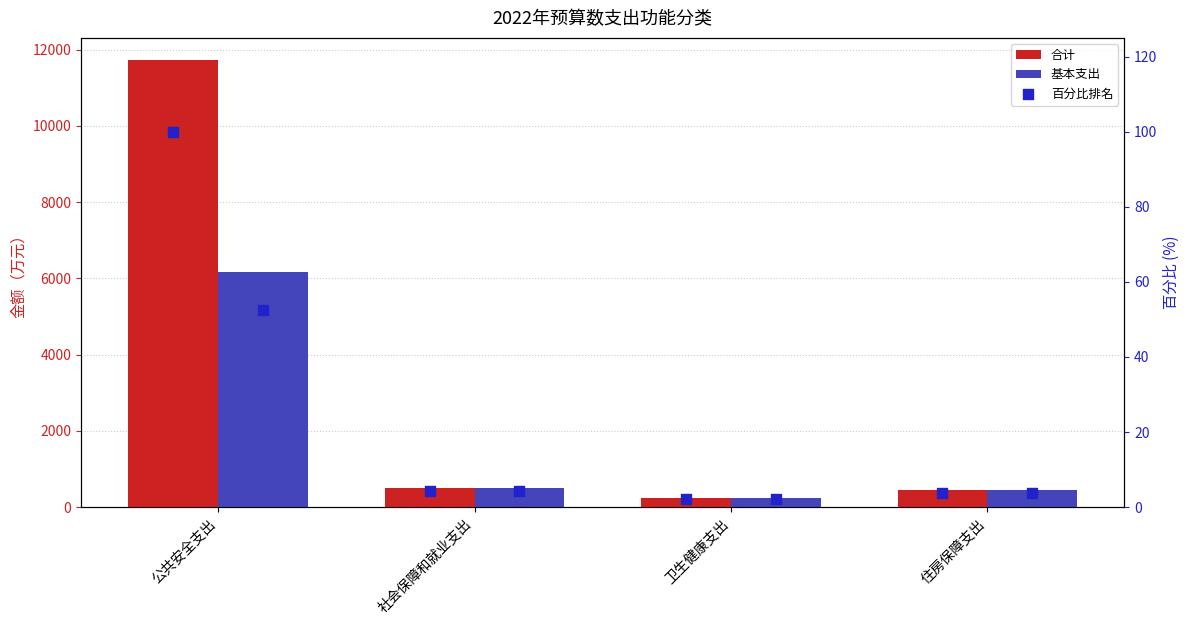

What are all the series names shown in the legend?

合计, 基本支出, 合计 百分比, 基本支出 百分比